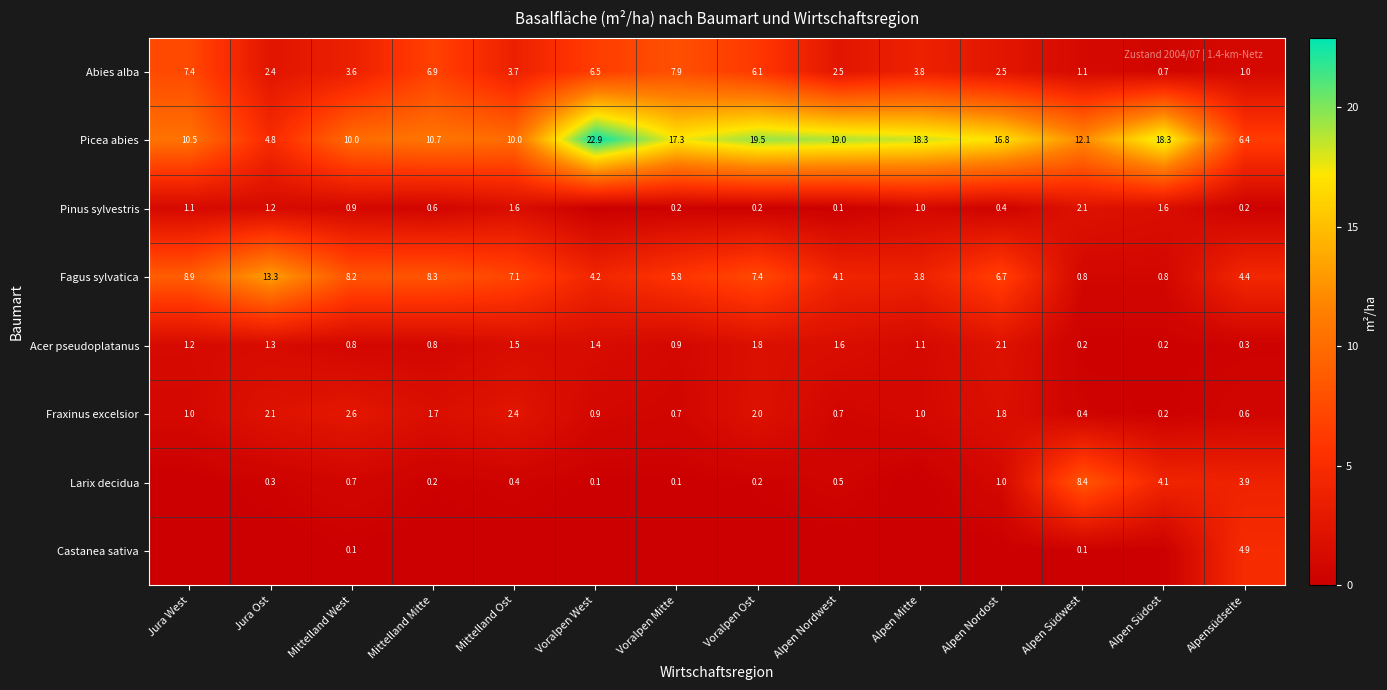

Which category has the highest value across all series?

Voralpen West